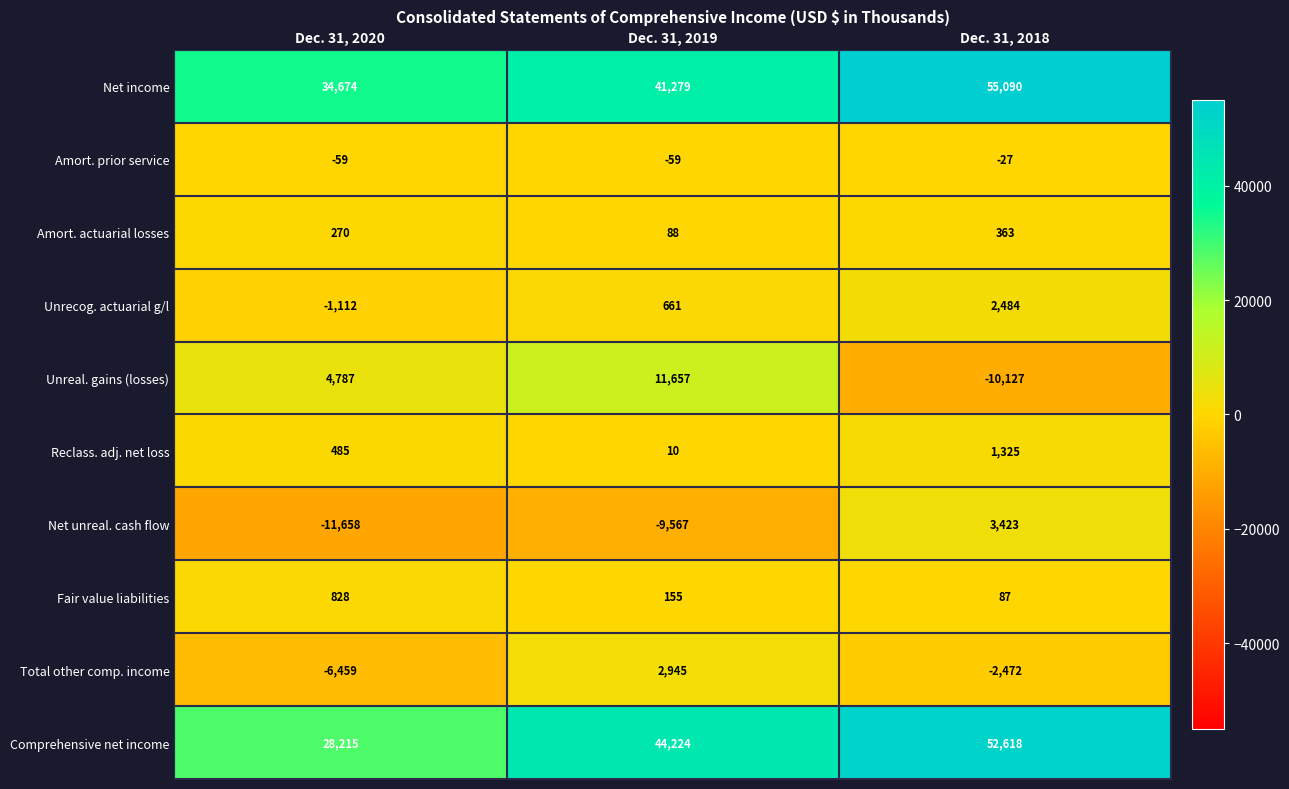

What is the total value across all series at Dec. 31, 2020?

49971